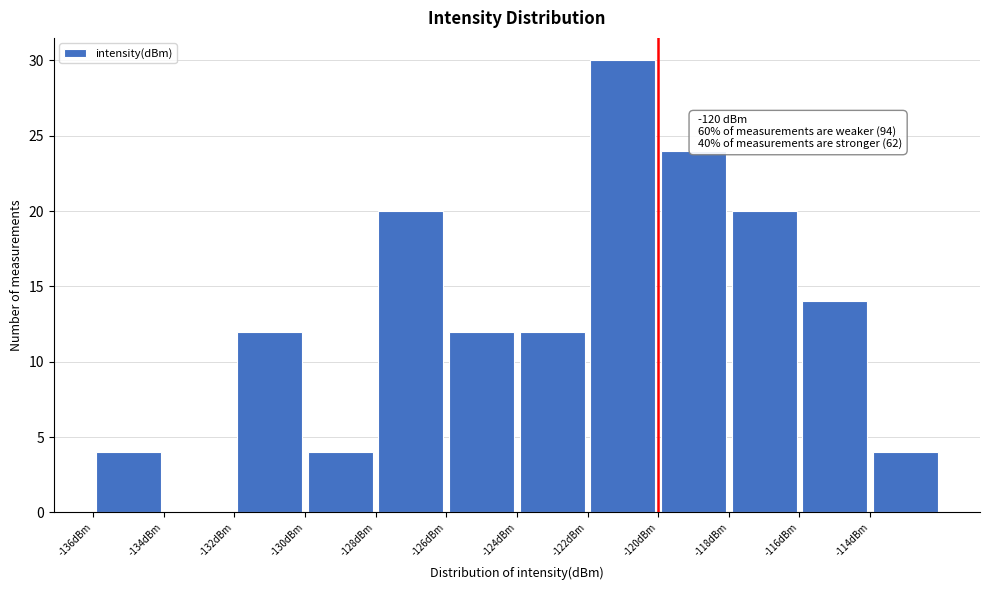

Over which range of the x-axis is the bar tallest?

-122 to -120